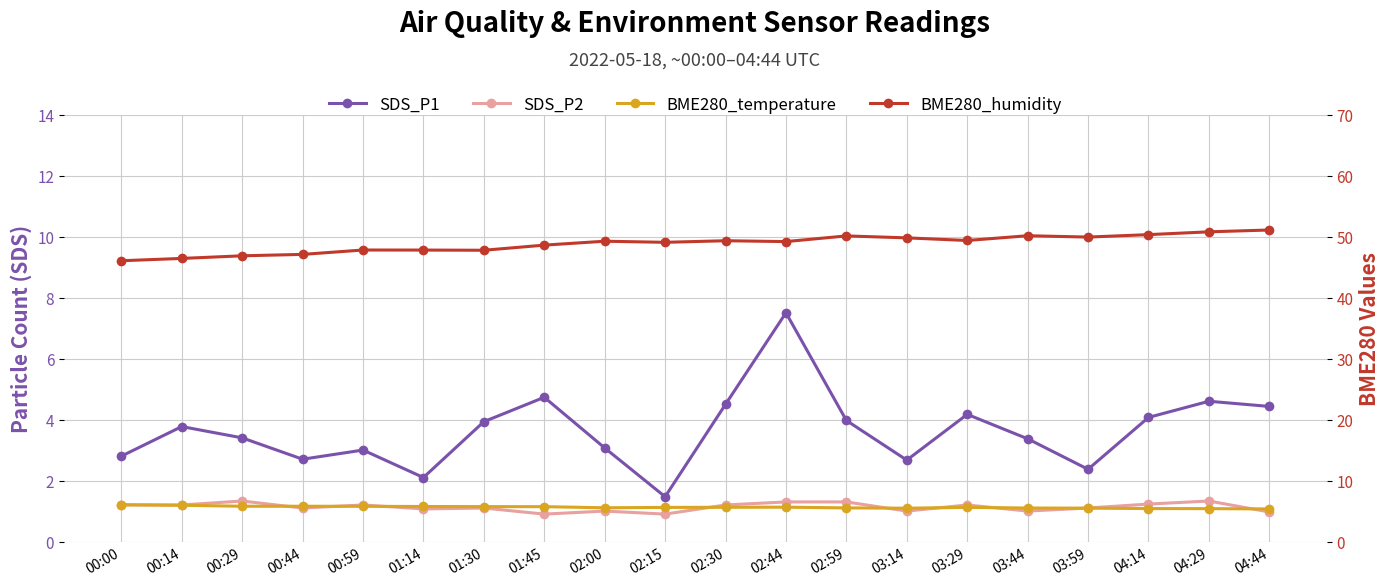

What is the value of the BME280_humidity point at the 1st from the left?

46.0